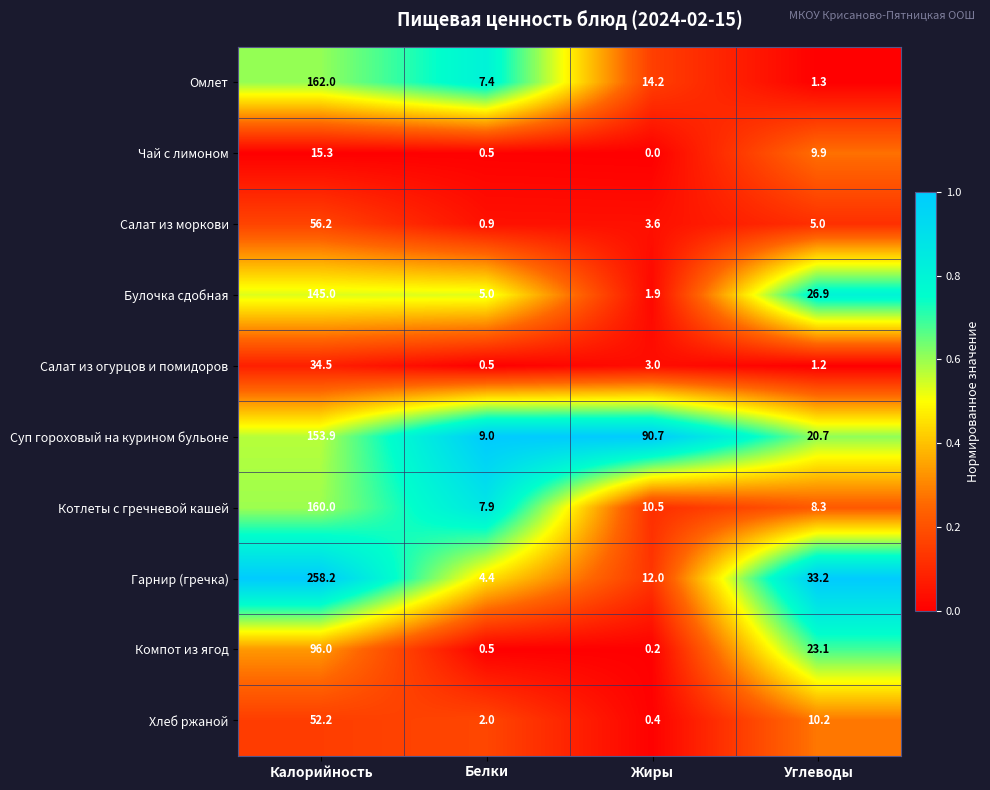

What is the total value across all series at Белки?

38.1